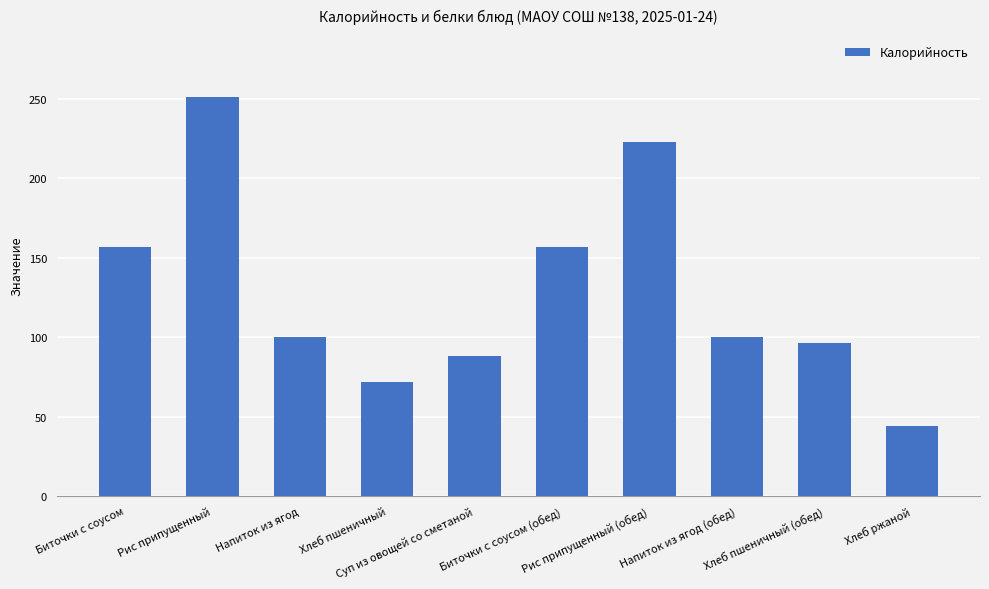

What is the value of the 10th bar from the left?

44